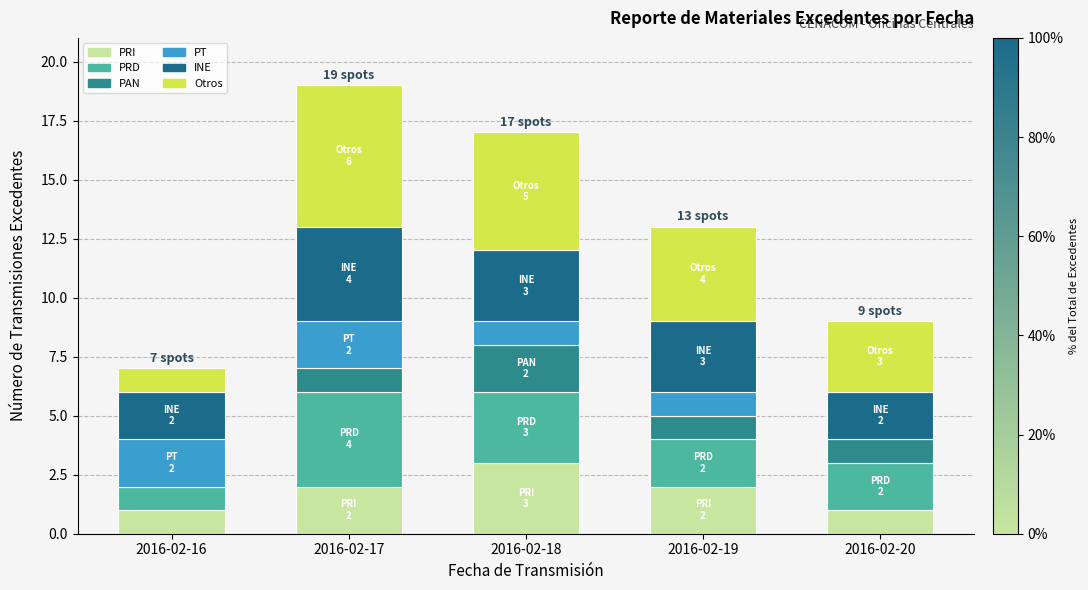

Are the bars horizontal?

No